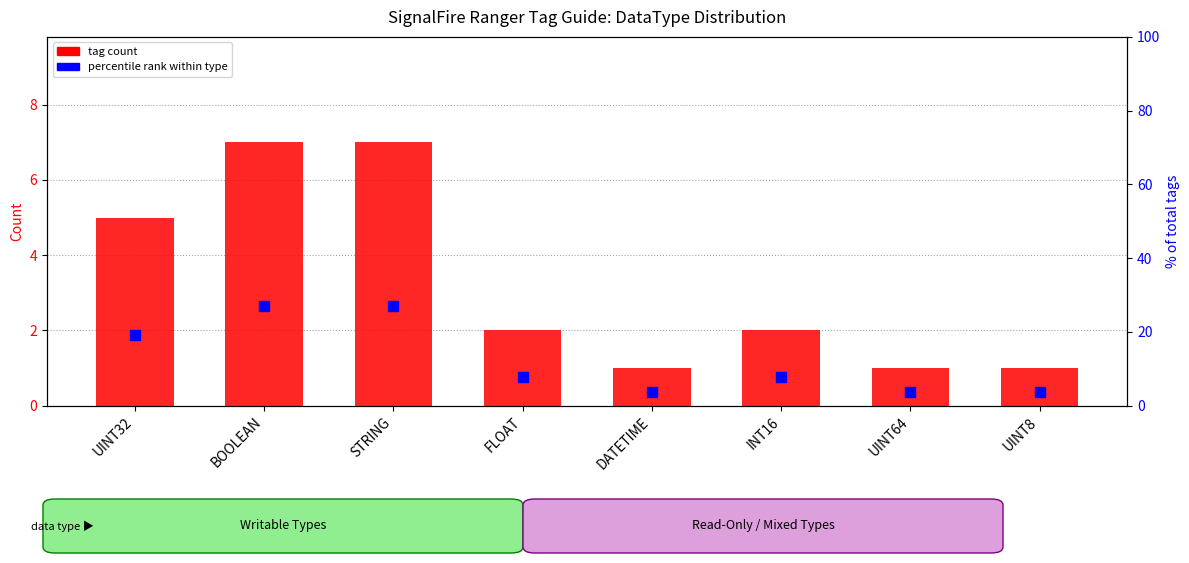

What are all the series names shown in the legend?

tag count, percentile rank within type